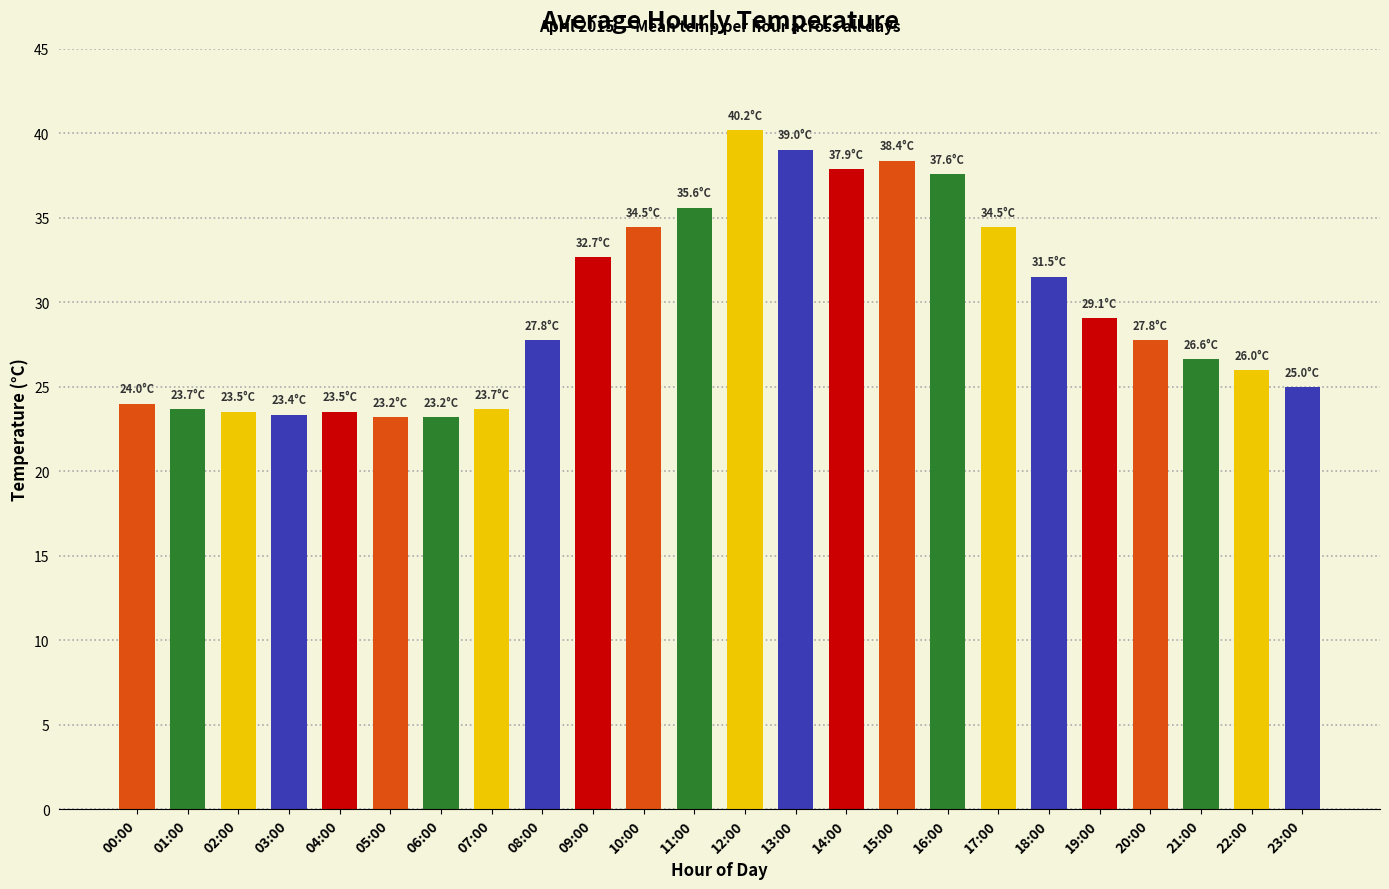

Between 12:00 and 04:00, which is larger?

12:00